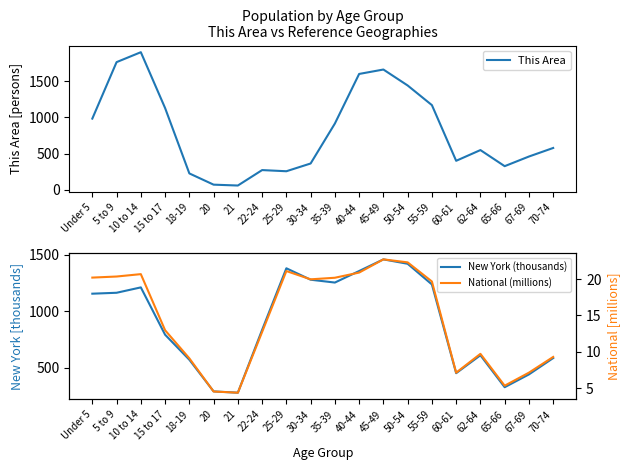

Reading right to left, extract all data points from this chart.

This Area: 70-74=579.0	67-69=461.0	65-66=328.0	62-64=550.0	60-61=402.0	55-59=1170.0	50-54=1441.0	45-49=1661.0	40-44=1600.0	35-39=916.0	30-34=365.0	25-29=258.0	22-24=274.0	21=61.0	20=73.0	18-19=228.0	15 to 17=1130.0	10 to 14=1900.0	5 to 9=1763.0	Under 5=984.0
New York (thousands): 70-74=587.4	67-69=443.1	65-66=330.2	62-64=612.3	60-61=454.0	55-59=1237.4	50-54=1419.9	45-49=1458.8	40-44=1355.9	35-39=1254.1	30-34=1279.2	25-29=1380.2	22-24=836.3	21=281.6	20=293.1	18-19=572.6	15 to 17=793.7	10 to 14=1211.5	5 to 9=1164.0	Under 5=1155.8
National (millions): 70-74=9.3	67-69=7.1	65-66=5.3	62-64=9.7	60-61=7.1	55-59=19.7	50-54=22.3	45-49=22.7	40-44=20.9	35-39=20.2	30-34=20.0	25-29=21.1	22-24=12.7	21=4.4	20=4.5	18-19=9.1	15 to 17=13.0	10 to 14=20.7	5 to 9=20.3	Under 5=20.2